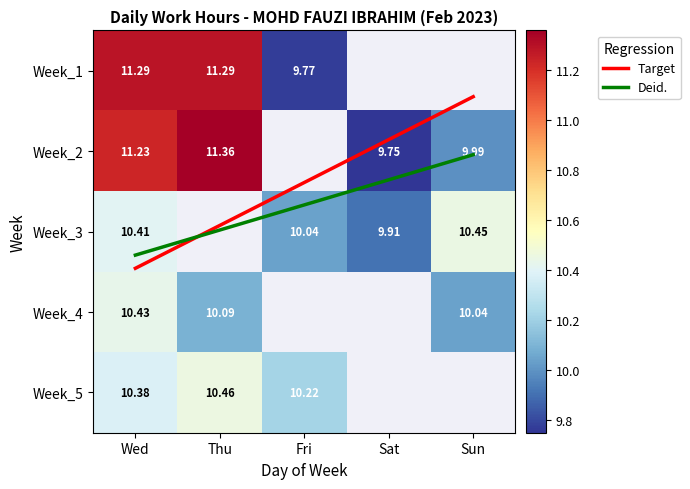

What is the lowest value of the Week_1 series?

9.8